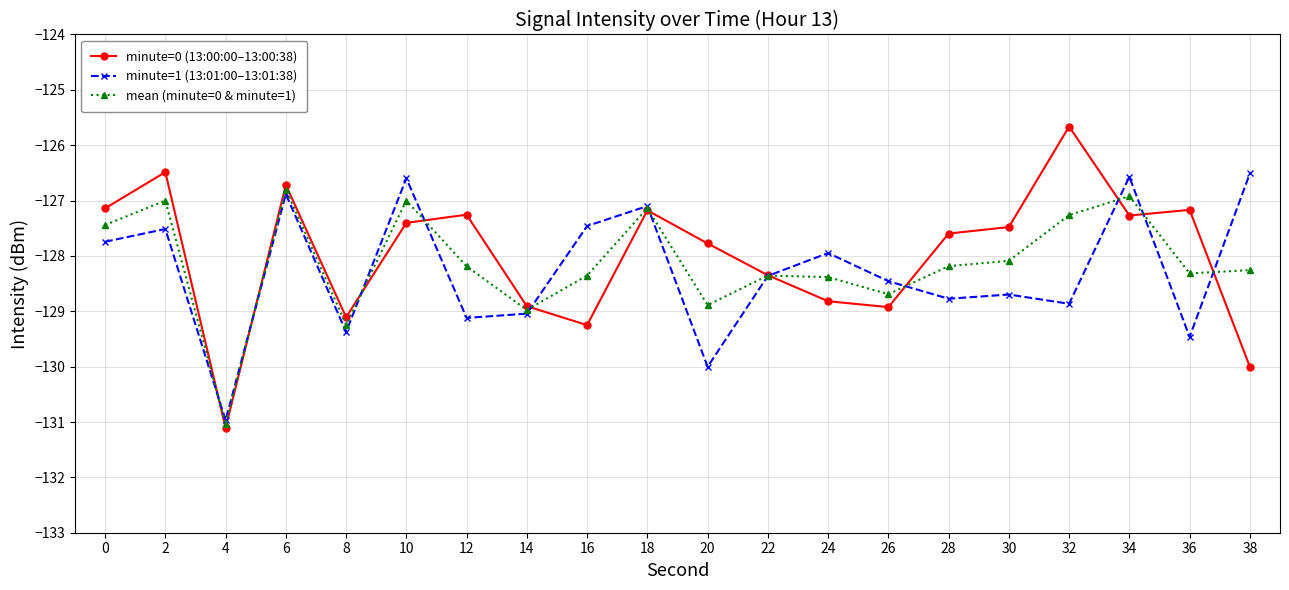

What is the total value across all series at 24?

-385.1